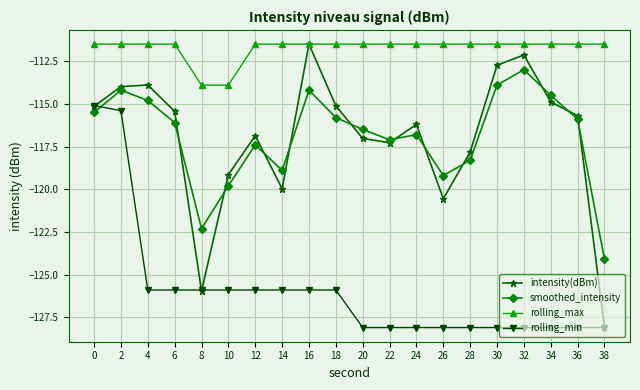

What is the value of the rolling_min point at the 14th from the left?

-128.1